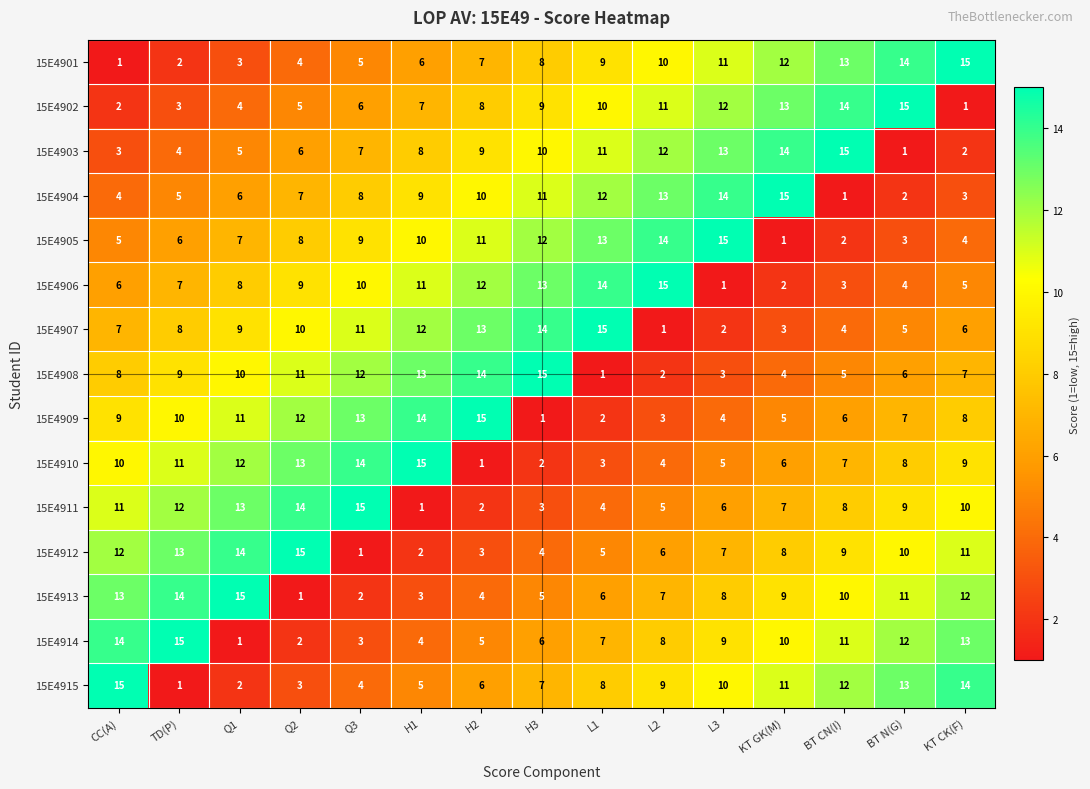

What is the difference between the second highest and minimum values in the 15E4907 series?

13